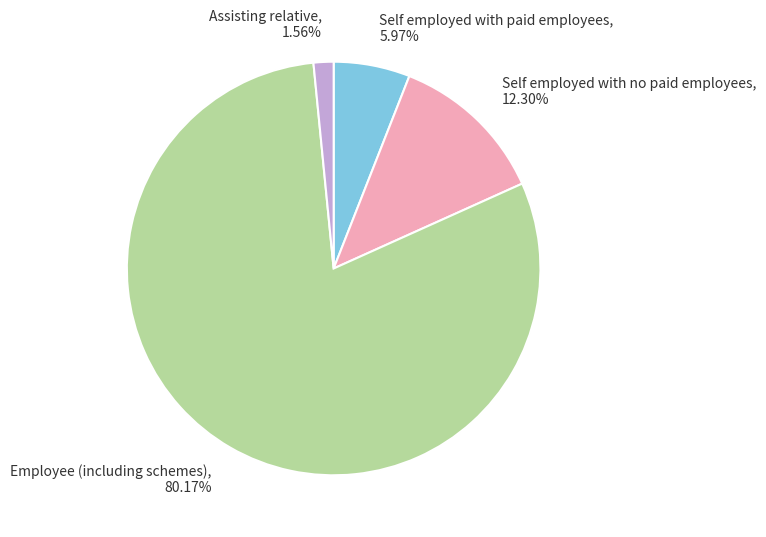

To the nearest percent, what is the combined percentage of Self employed with paid employees and Employee (including schemes)?

86%